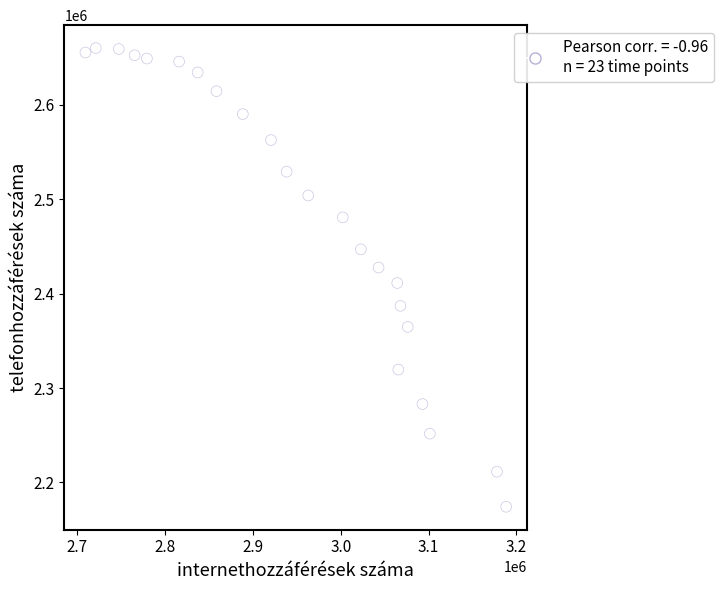

What is the range of Y values (max minus min)?

486009